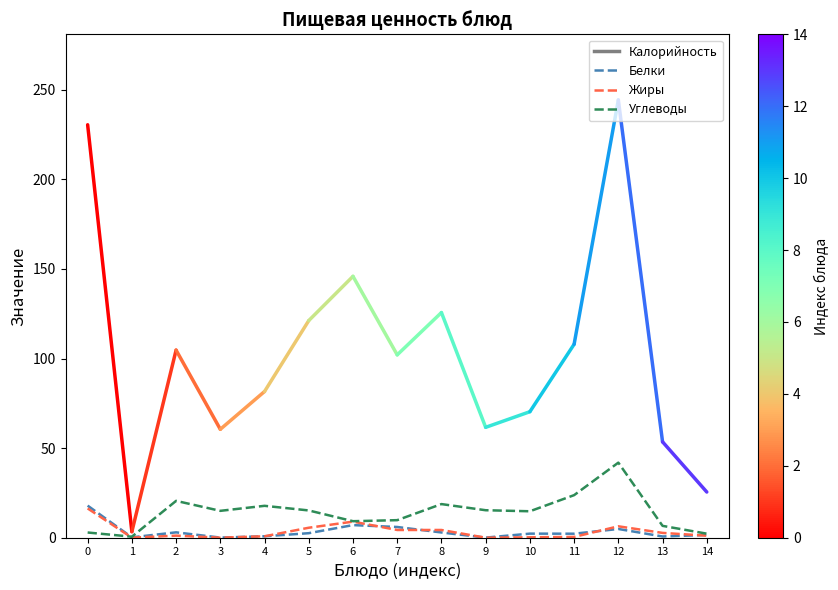

What is the difference between the second highest and minimum values in the Жиры series?

9.0